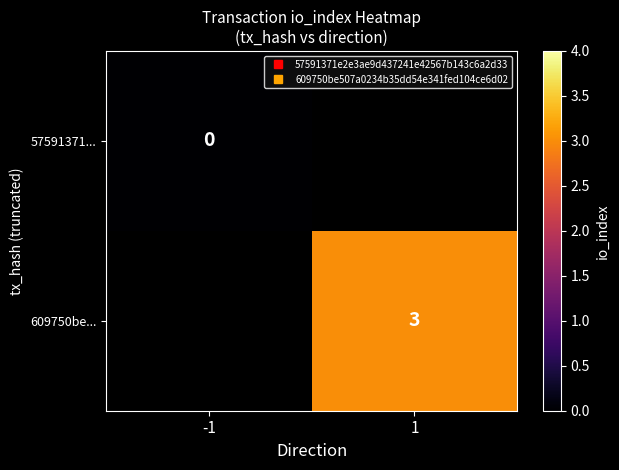

At how many categories does at least one series exceed 2?

1